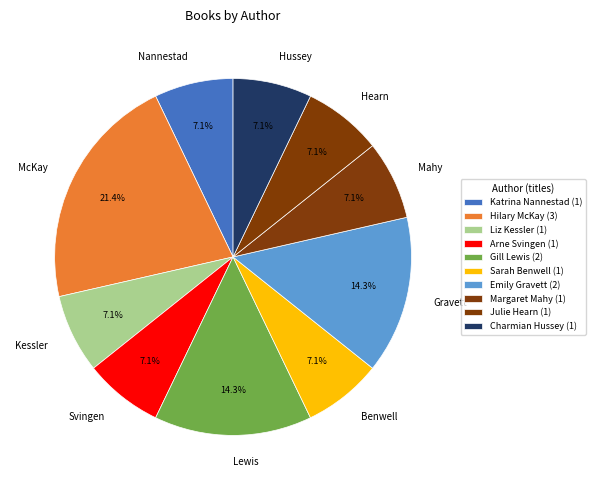

To the nearest percent, what is the average slice percentage?

10%